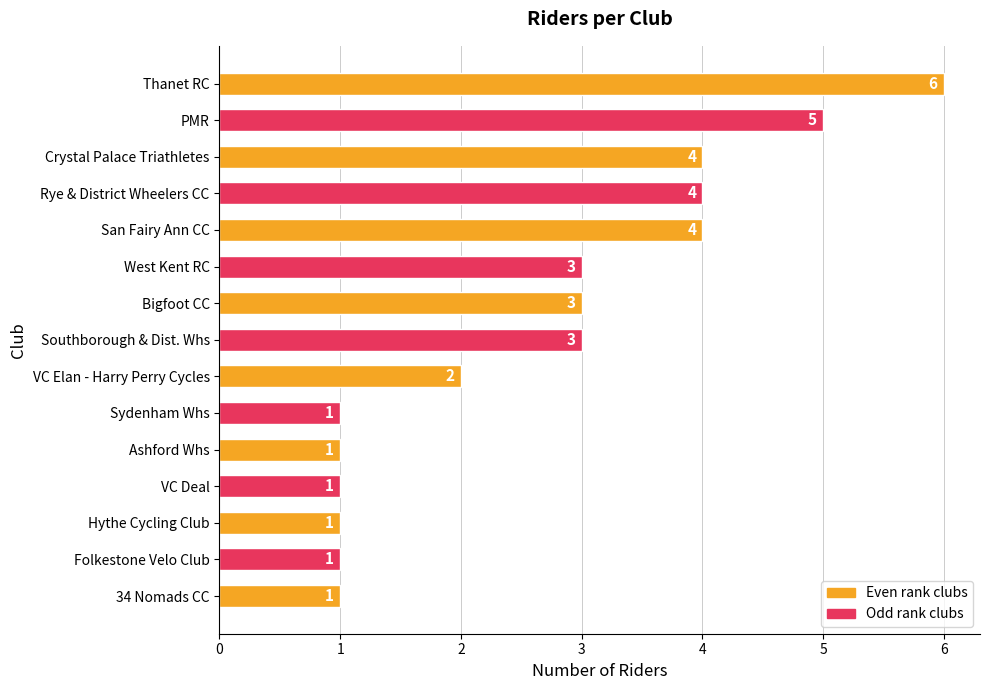

Reading top to bottom, list all the values displayed in this chart.

Thanet RC=6	PMR=5	Crystal Palace Triathletes=4	Rye & District Wheelers CC=4	San Fairy Ann CC=4	West Kent RC=3	Bigfoot CC=3	Southborough & Dist. Whs=3	VC Elan - Harry Perry Cycles=2	Sydenham Whs=1	Ashford Whs=1	VC Deal=1	Hythe Cycling Club=1	Folkestone Velo Club=1	34 Nomads CC=1